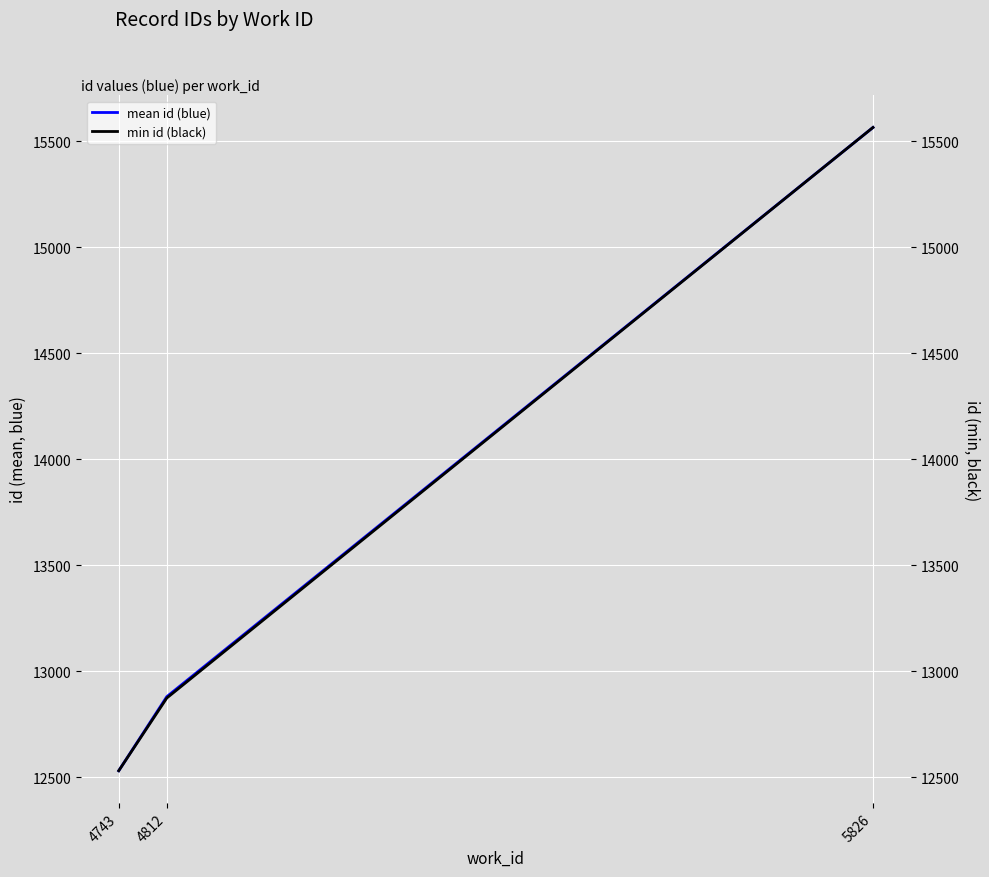

The value of mean id (blue) at 4743 is 12530.5. True or false?

True